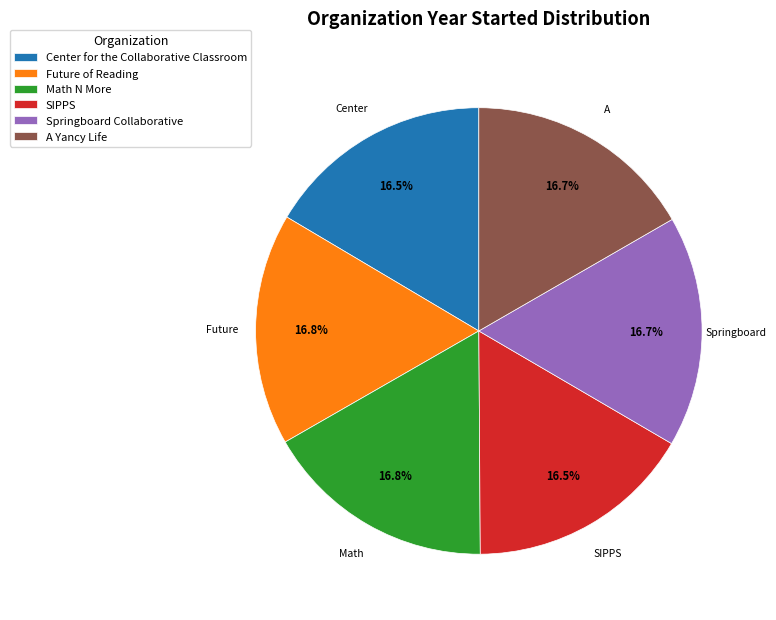

To the nearest percent, what is the combined percentage of Future of Reading and Math N More?

34%